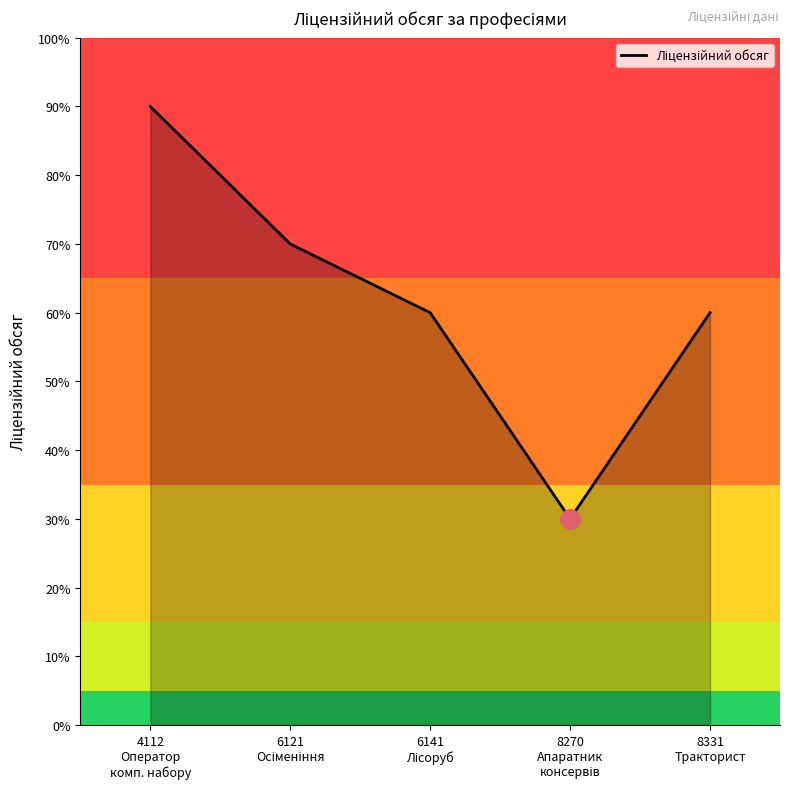

True or false: the data has more than 1 interior local peaks.

False